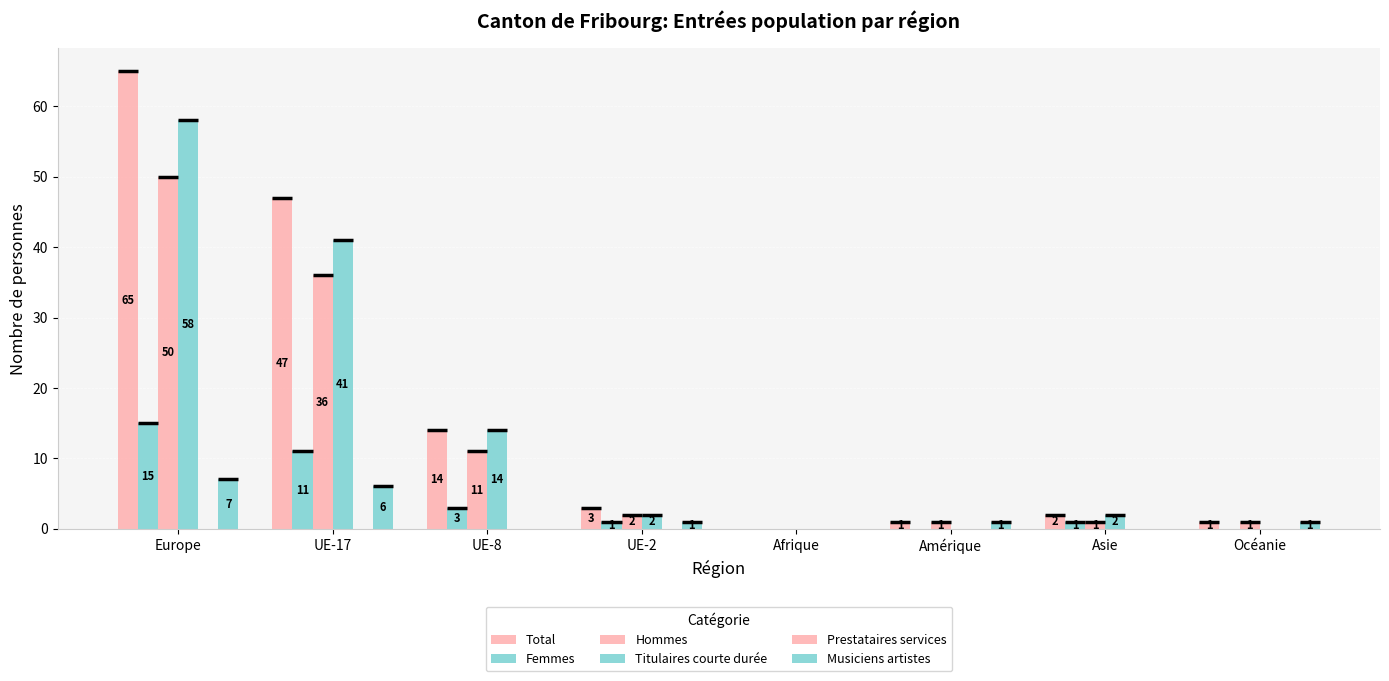

How many data points in Total are less than 3?

4